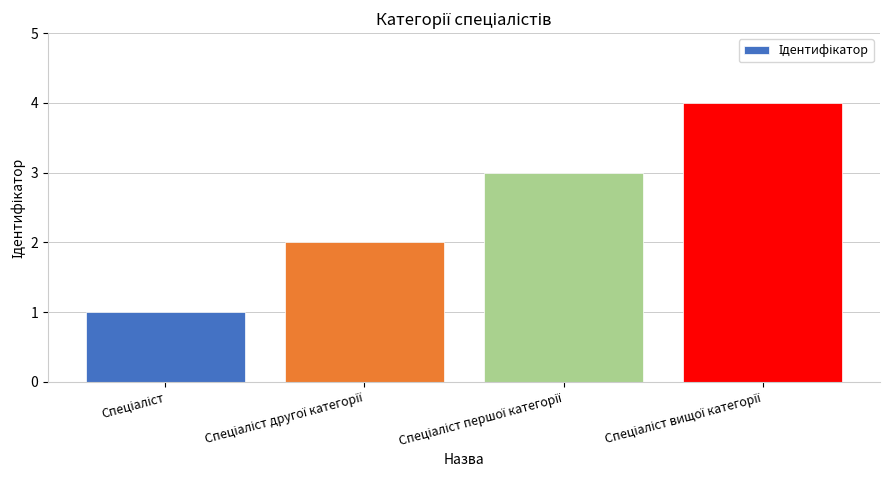

What is the sum of all values?

10